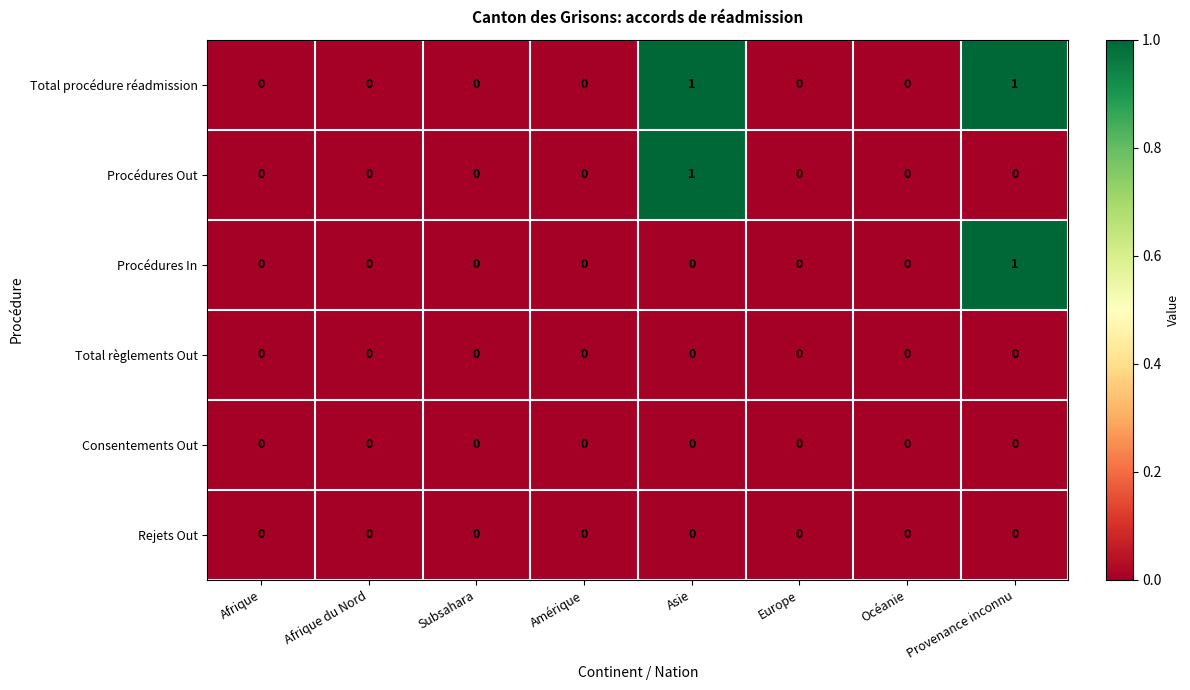

Which category has the highest value in the Procédures In series?

Provenance inconnu